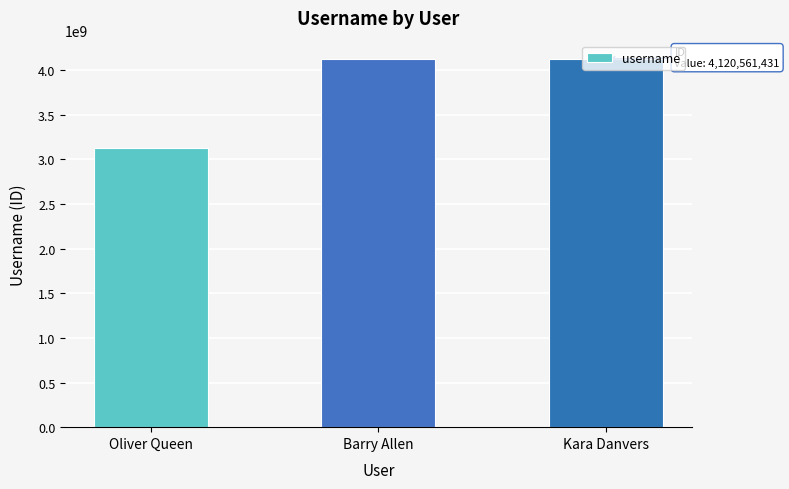

What is the change in value from Barry Allen to Kara Danvers?

+1